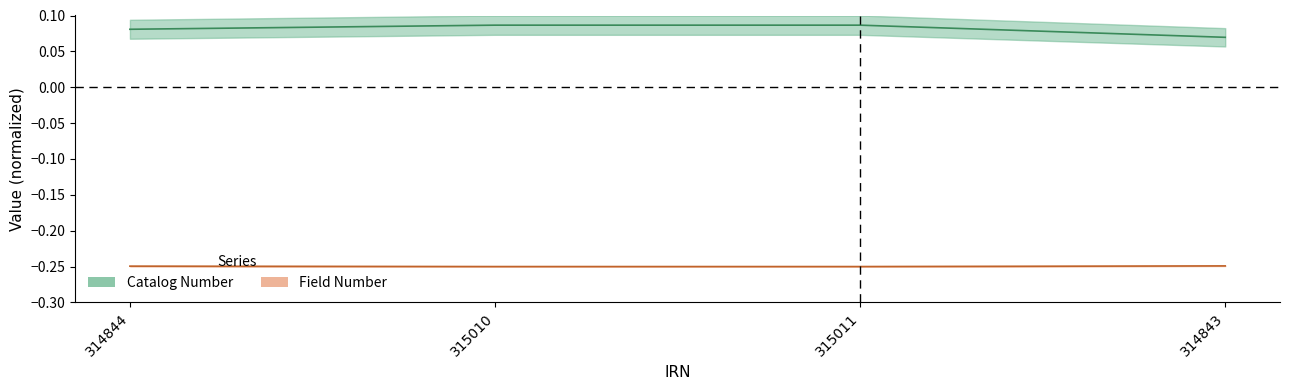

How many interior local peaks does the Catalog Number series have?

1